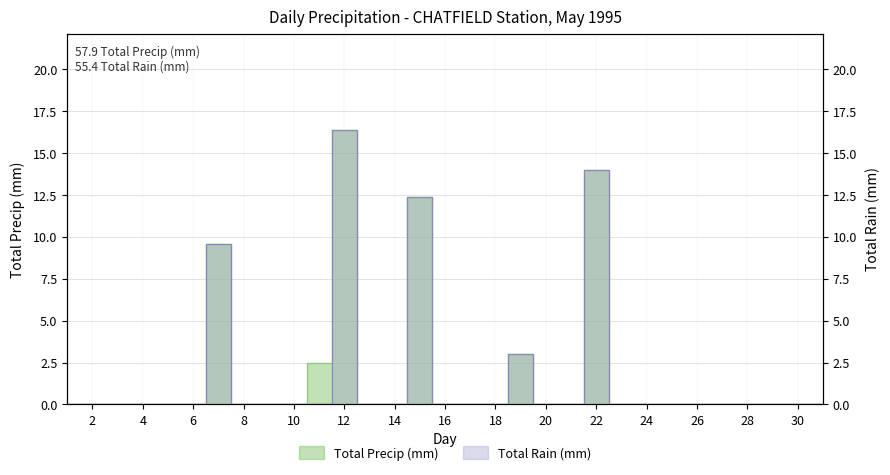

How many data points in Total Precip (mm) are above 0?

6